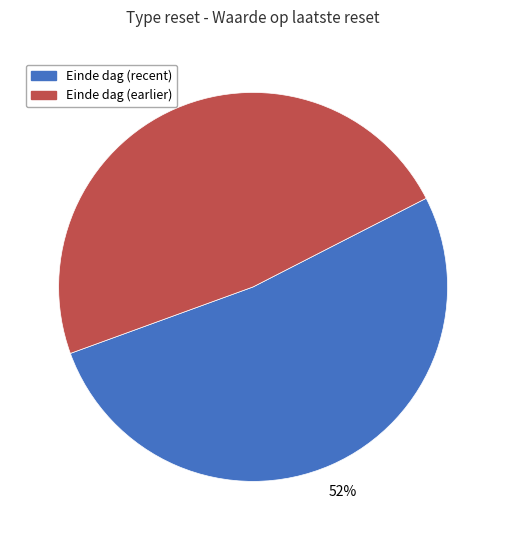

To the nearest percent, what is the difference between the largest and smallest slice percentages?

4%